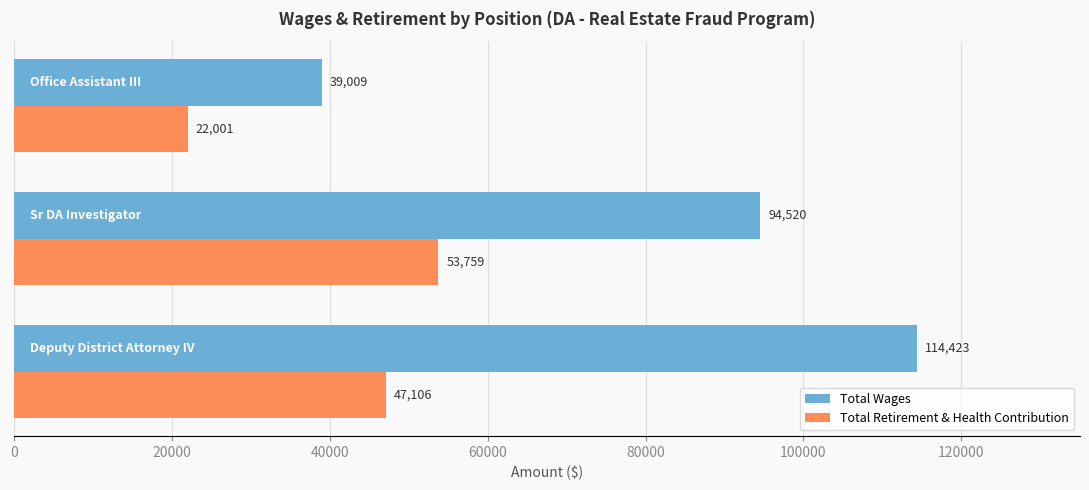

Count the Total Retirement & Health Contribution values in the range 22001 to 53759.

3